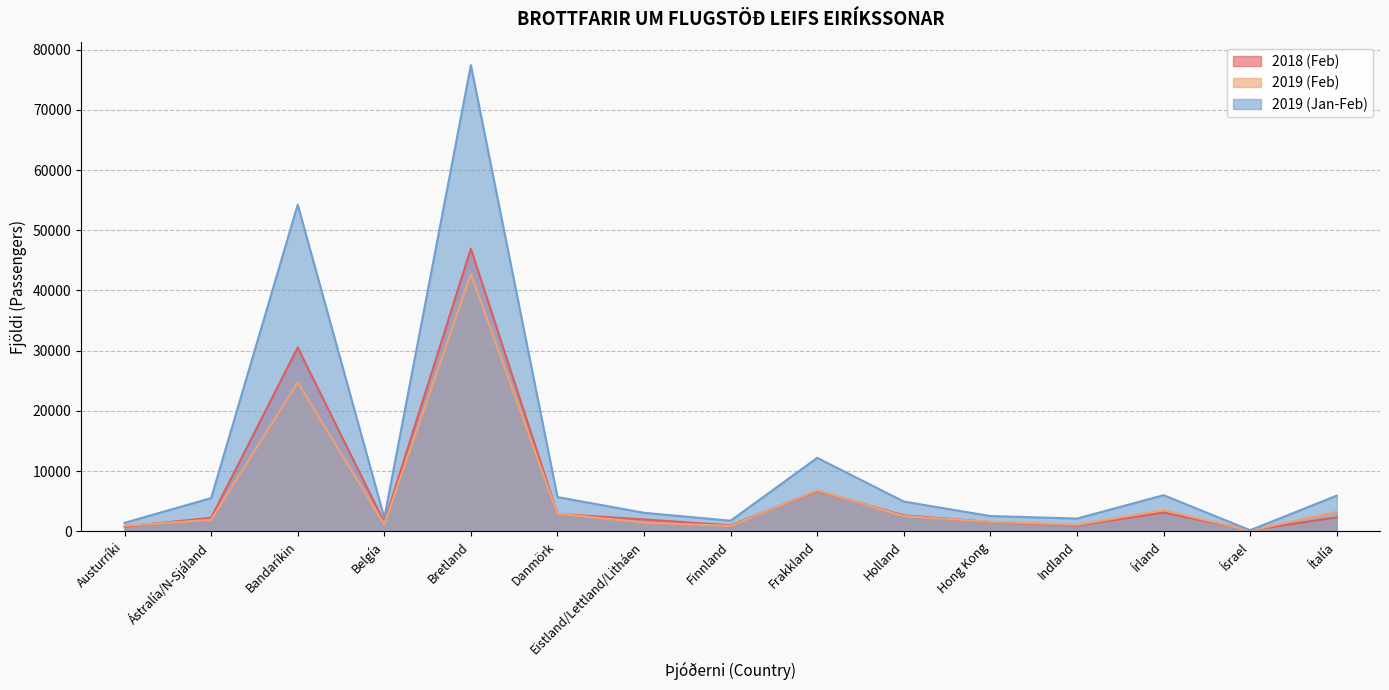

Which series has the largest range (max minus min)?

2019 (Jan-Feb)